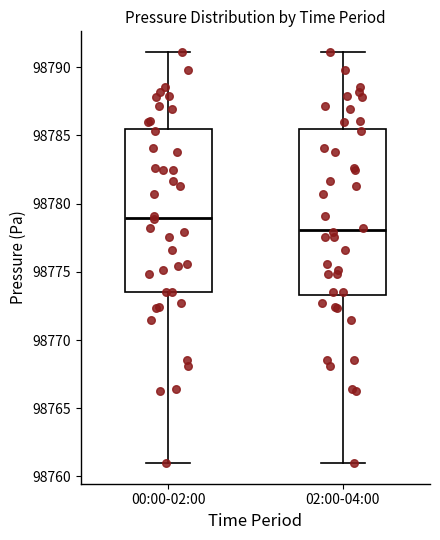

Reading left to right, read every box against the y-axis: the position of its median line, the range the box covers, and the ends of its whiskers. The values are not printed on the chart, so give them approximately, as read against the axis.

00:00-02:00: median 98779.0, box 98773.5 to 98785.5, whiskers 98761.0 to 98791.0
02:00-04:00: median 98778.0, box 98773.5 to 98785.5, whiskers 98761.0 to 98791.0